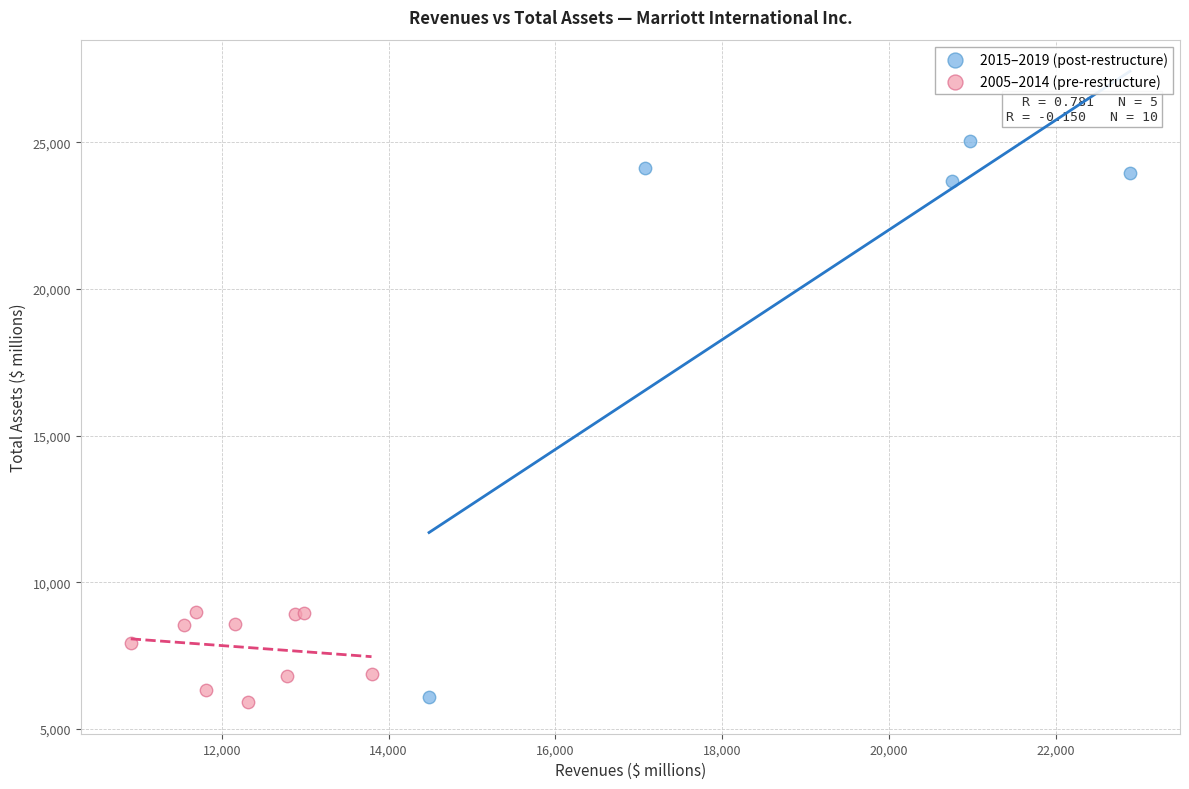

Which series contains the highest Y value?

2015–2019 (post-restructure)